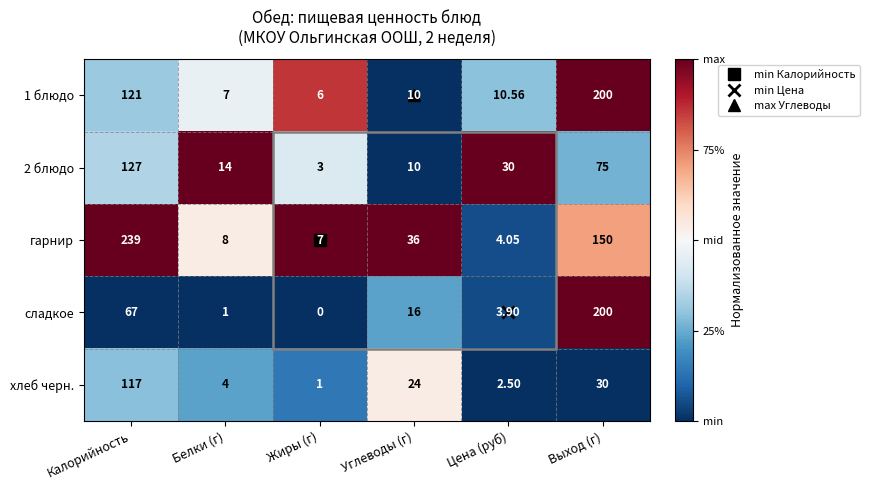

Which label corresponds to the smallest value in the chart?

Жиры (г)